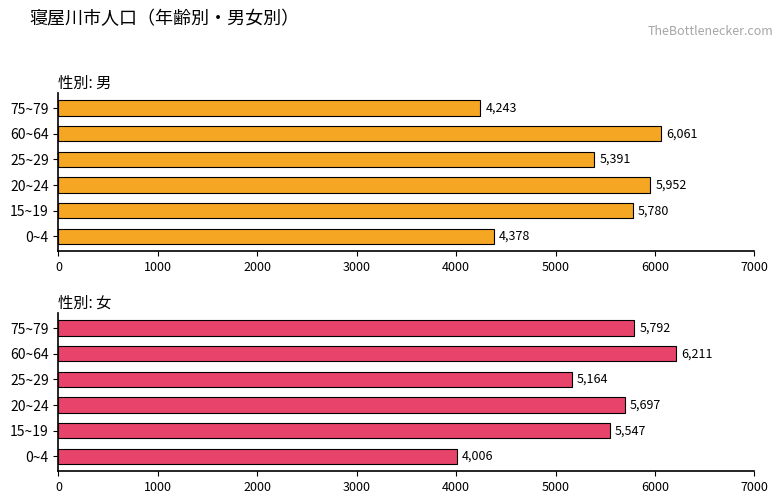

Does the chart contain stacked bars?

No